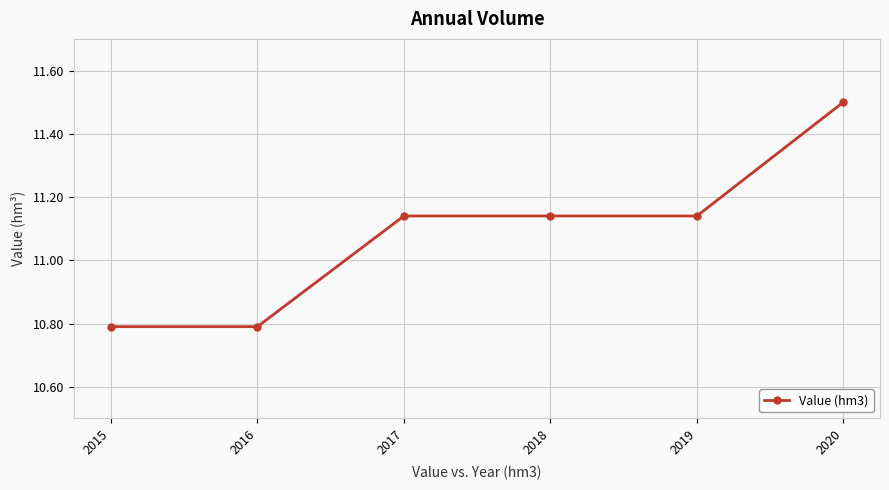

Approximately how many times larger is the value at 2015 compared to 2020?

0.9